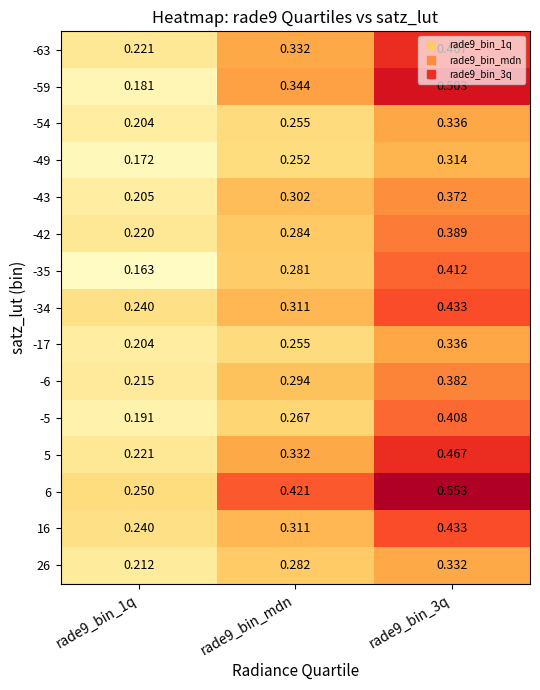

Is the value of -34 at rade9_bin_3q greater than the value of -54 at rade9_bin_3q?

Yes